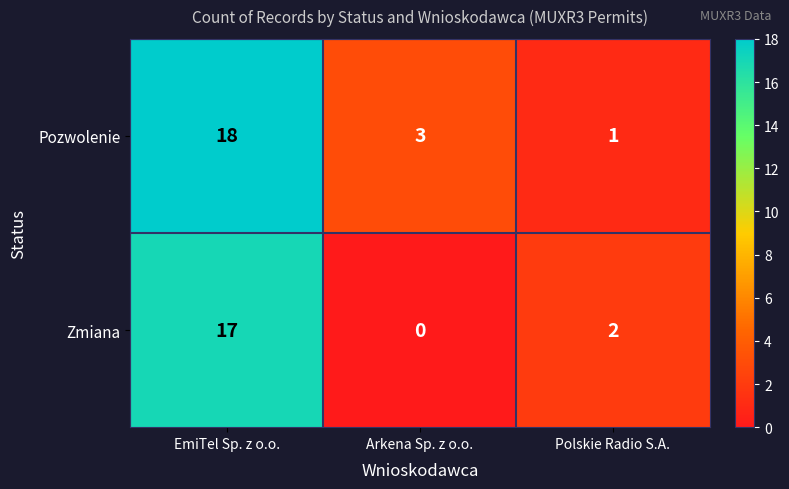

At which category is the sum across all series the highest?

EmiTel Sp. z o.o.